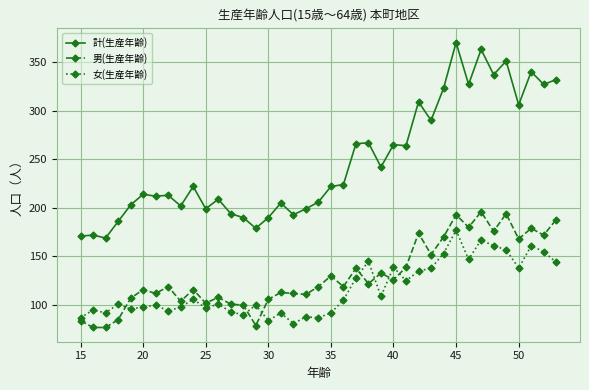

What is the value of the 計(生産年齢) point at the 15th from the left?

179